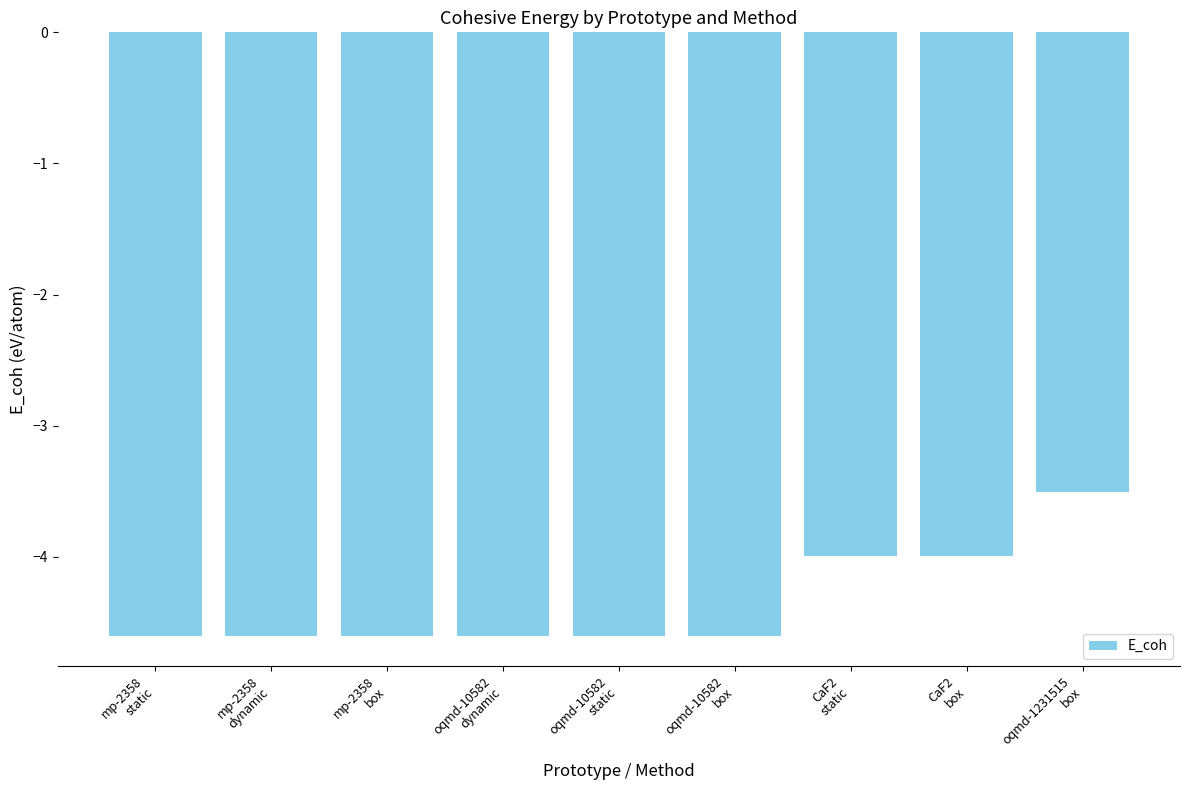

What is the value of the 8th bar from the left?

-4.0